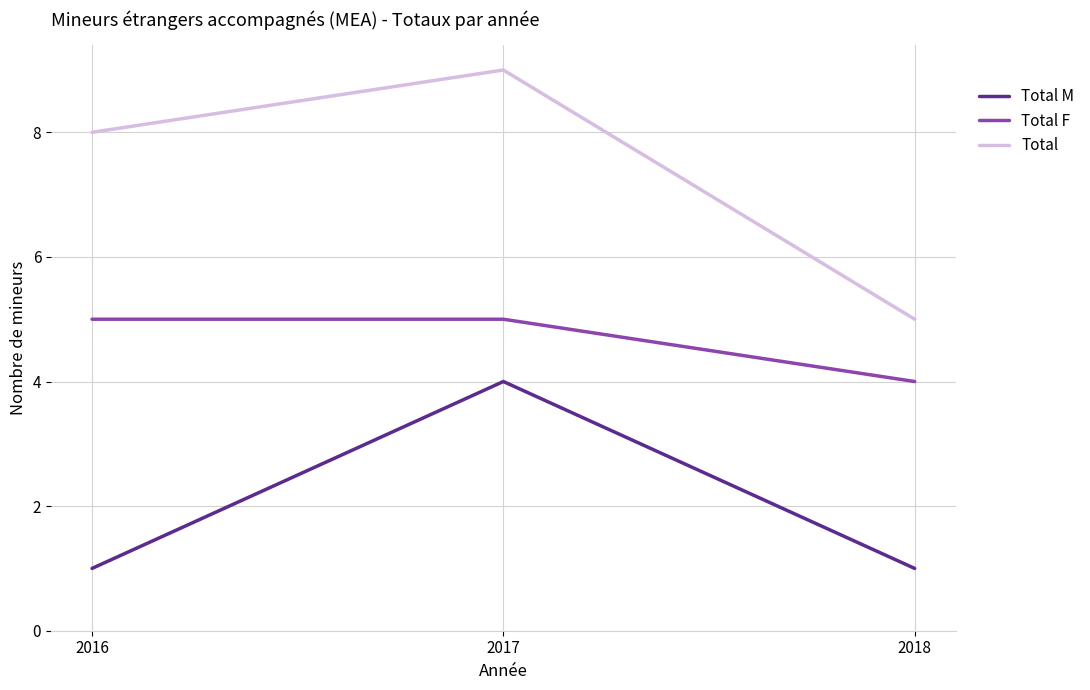

Is it true that Total M equals 1 at 2018?

True